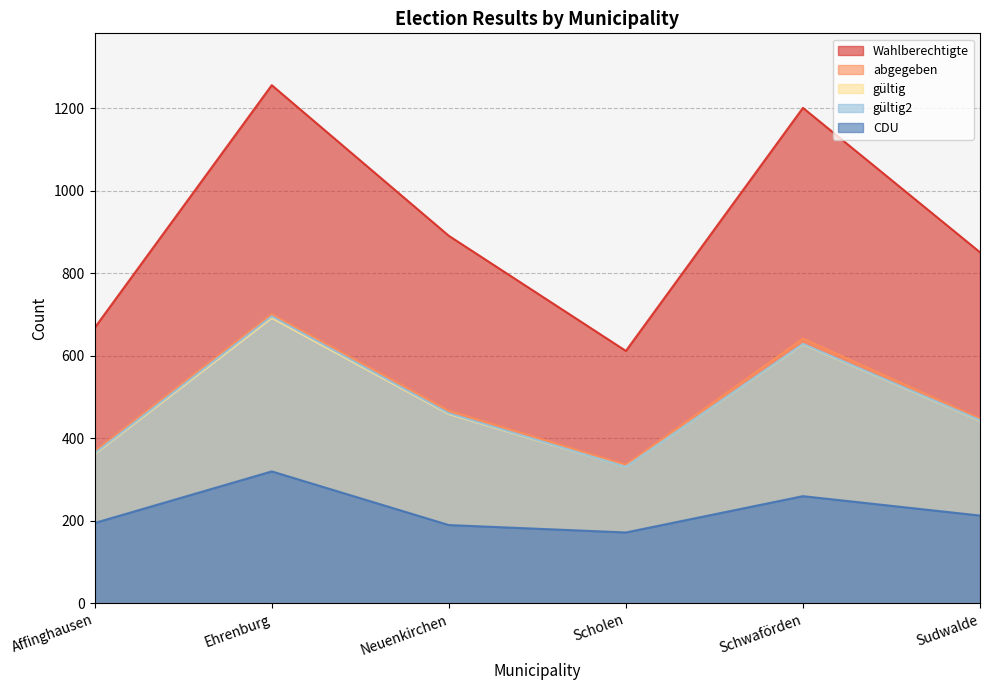

Which series has the largest total across all categories?

Wahlberechtigte